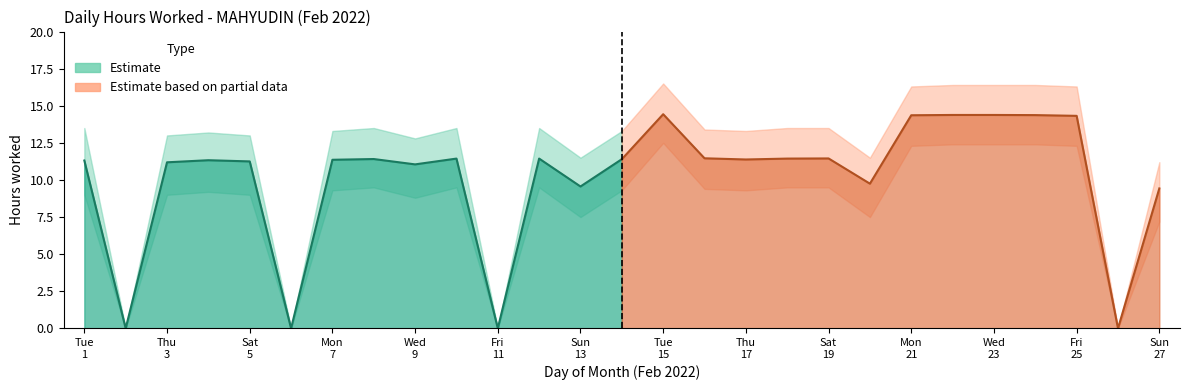

Rank the series at 9 from highest to lowest value.

Upper bound, Low (hours worked), Lower bound